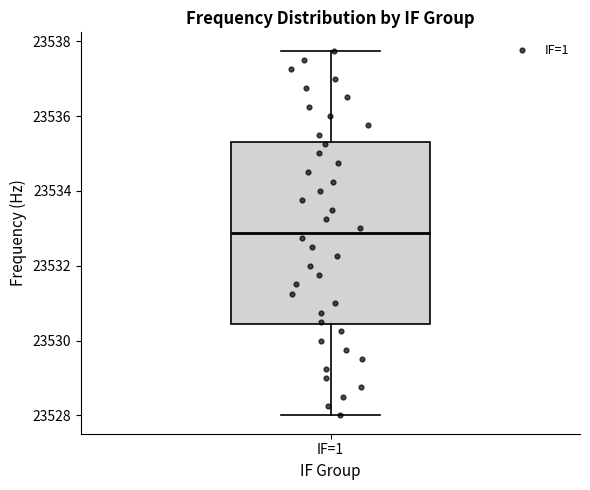

Where does the median line of the box for IF=1 sit on the y-axis? The values are not printed on the chart, so give them approximately, as read against the axis.

23532.8